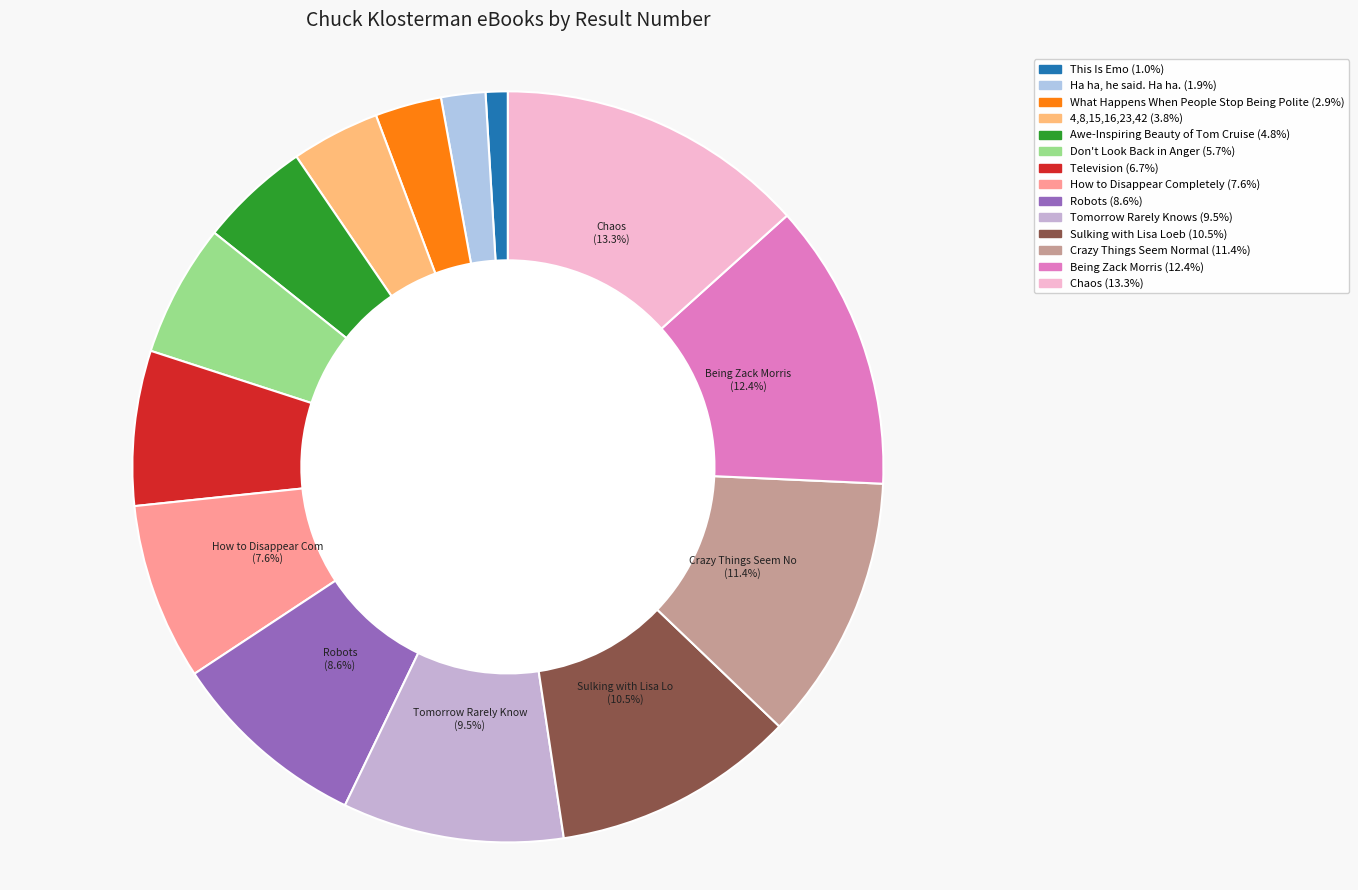

Is there any slice that represents more than half of the pie?

No